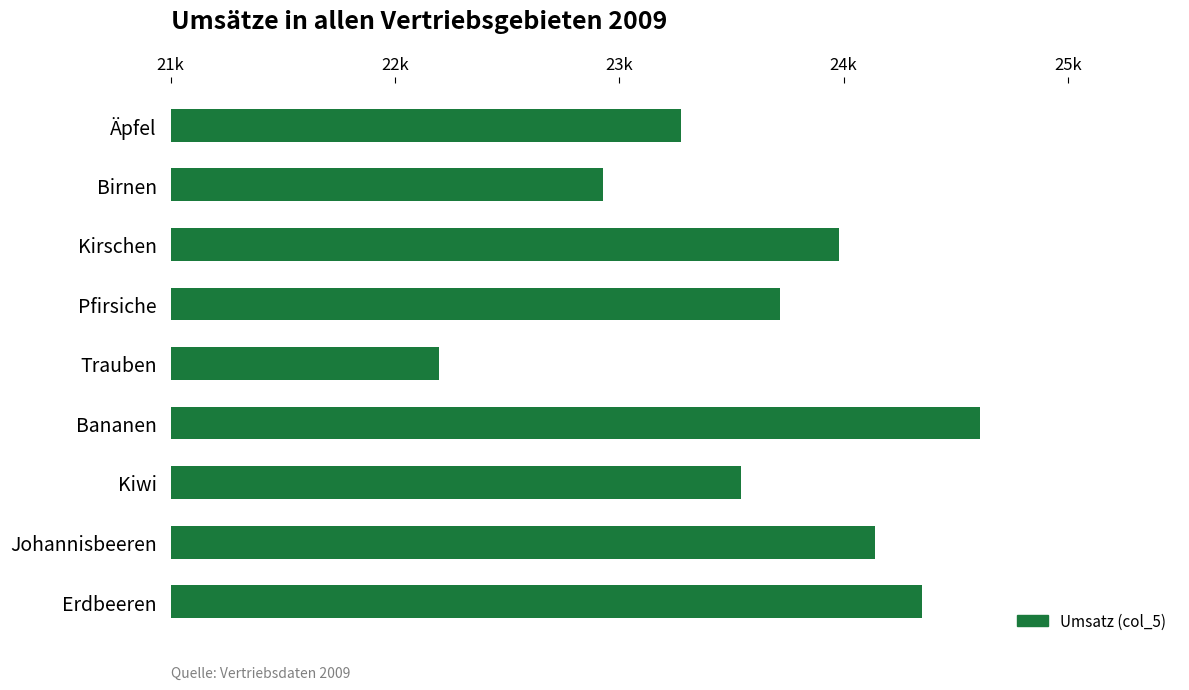

Are the bars horizontal?

Yes